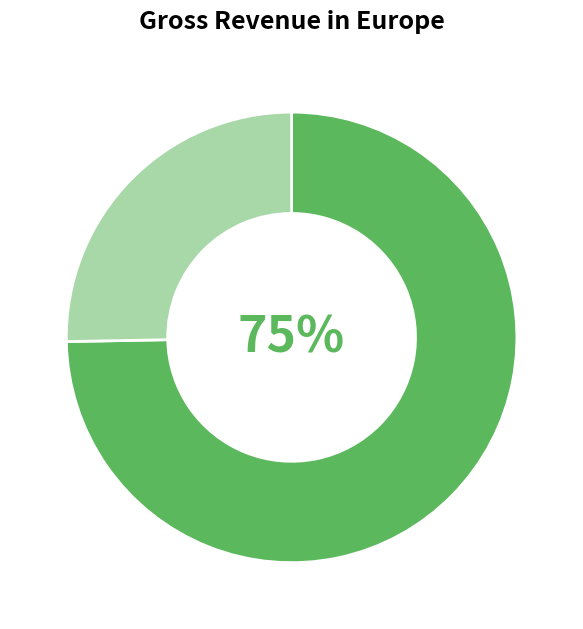

To the nearest percent, what is the average slice percentage?

50%